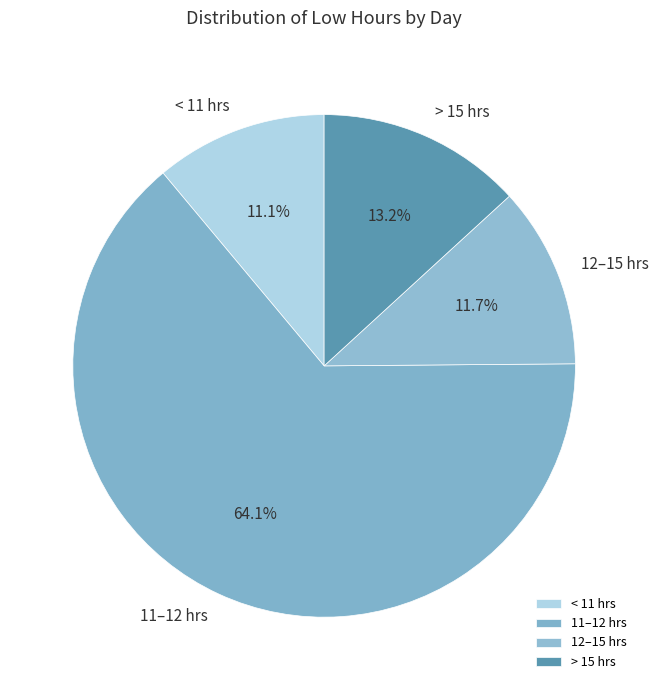

Between > 15 hrs and 11–12 hrs, which is larger?

11–12 hrs